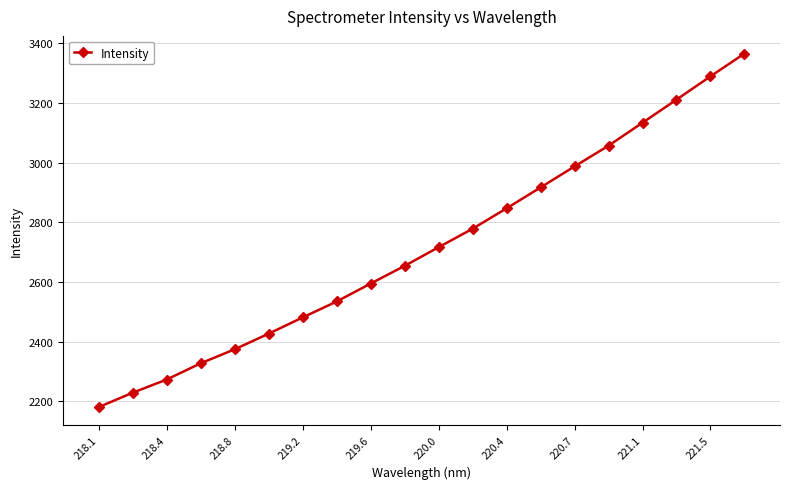

What is the difference between the maximum and second lowest values?

1136.2